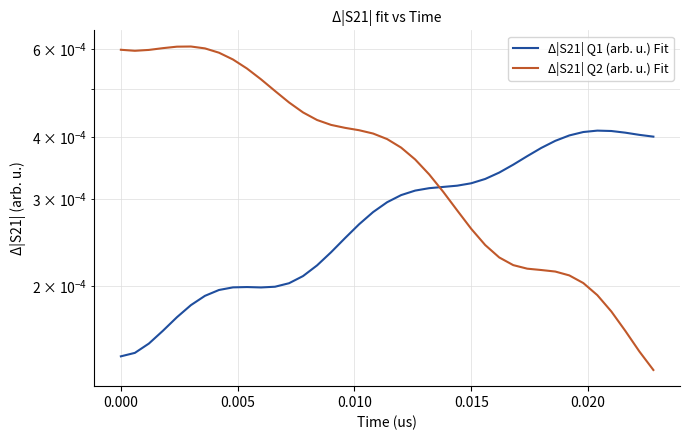

Reading left to right, extract all data points from this chart.

Δ|S21| Q1 (arb. u.) Fit: 0.0	0.0	0.0	0.0	0.0	0.0	0.0	0.0	0.0	0.0	0.0	0.0	0.0	0.0	0.0	0.0	0.0	0.0	0.0	0.0	0.0	0.0	0.0	0.0	0.0	0.0	0.0	0.0	0.0	0.0	0.0	0.0	0.0	0.0	0.0	0.0	0.0	0.0	0.0
Δ|S21| Q2 (arb. u.) Fit: 0.0	0.0	0.0	0.0	0.0	0.0	0.0	0.0	0.0	0.0	0.0	0.0	0.0	0.0	0.0	0.0	0.0	0.0	0.0	0.0	0.0	0.0	0.0	0.0	0.0	0.0	0.0	0.0	0.0	0.0	0.0	0.0	0.0	0.0	0.0	0.0	0.0	0.0	0.0